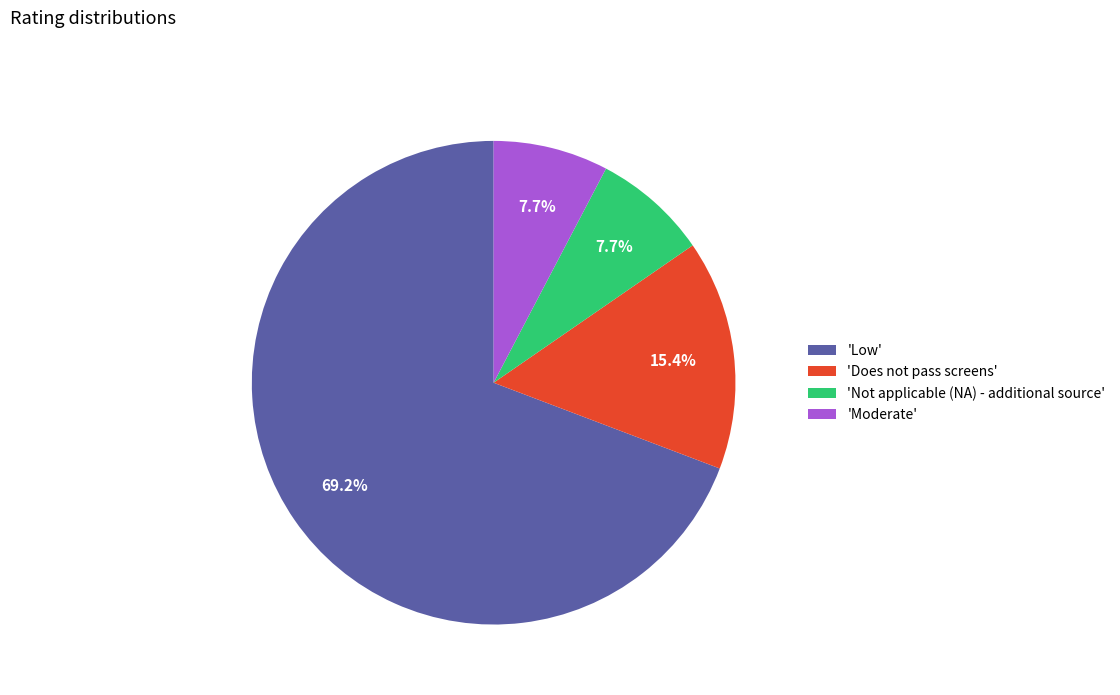

Which has a higher value, 'Does not pass screens' or 'Low'?

'Low'